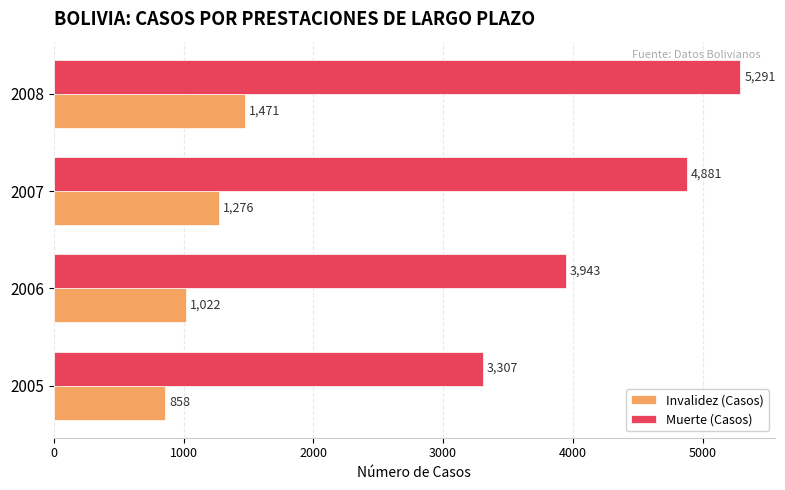

The Invalidez (Casos) series shows 1185.9 at 2005. True or false?

False